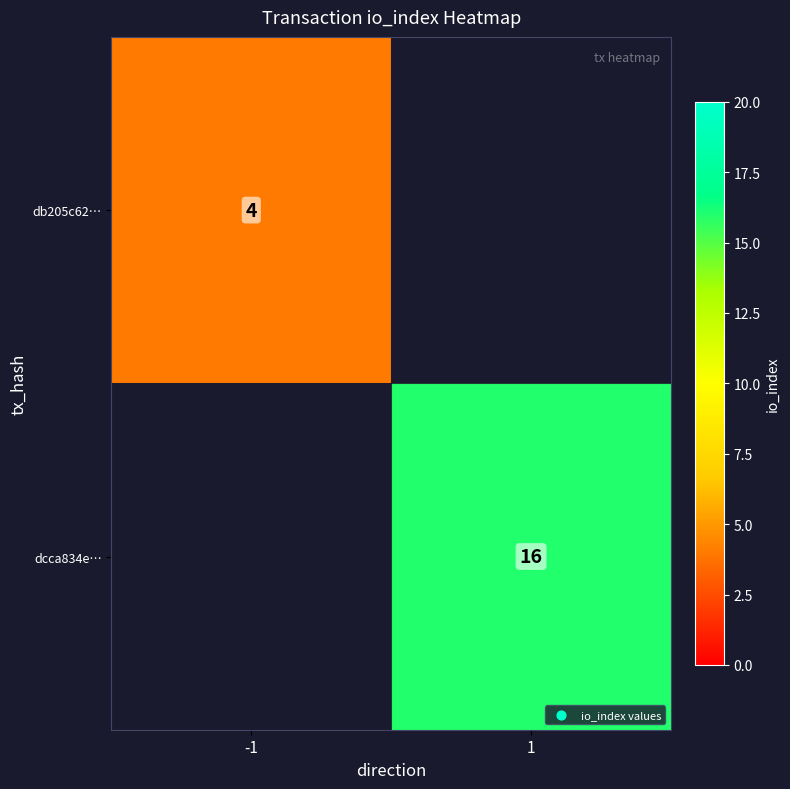

At how many categories does at least one series exceed 5?

1